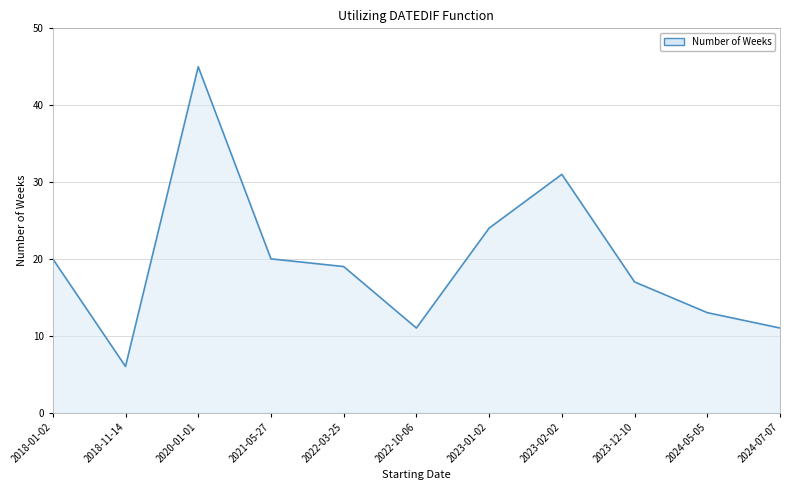

Reading left to right, list all the values displayed in this chart.

20	6	45	20	19	11	24	31	17	13	11